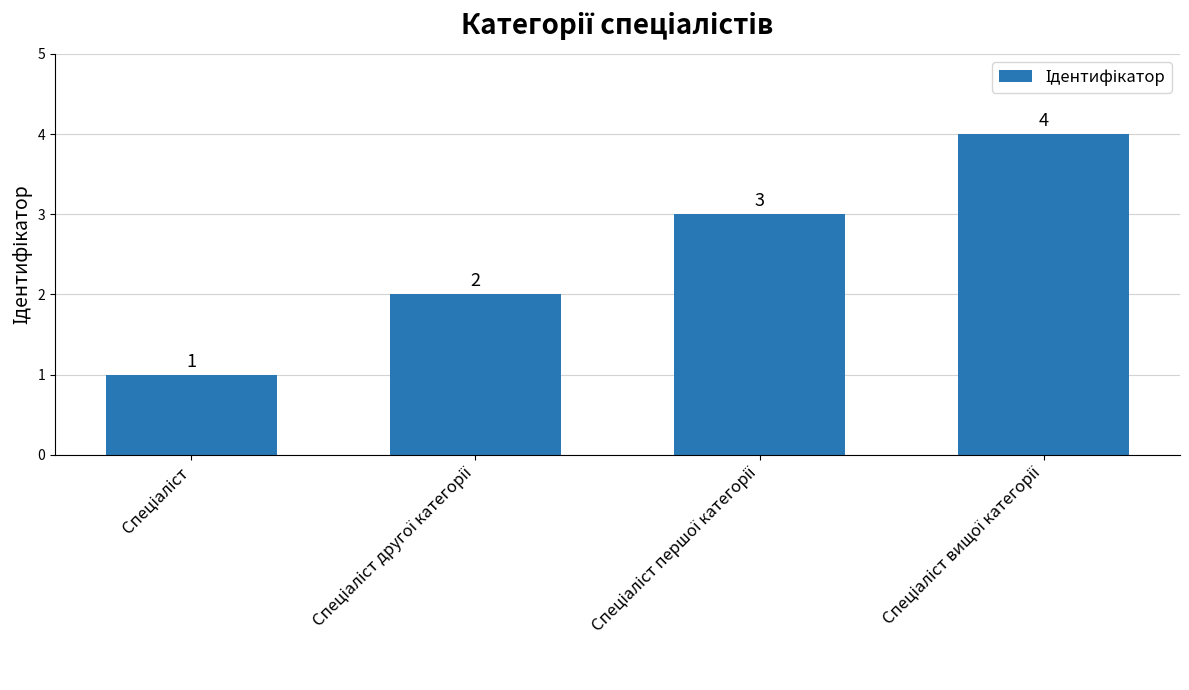

What is the sum of all values?

10